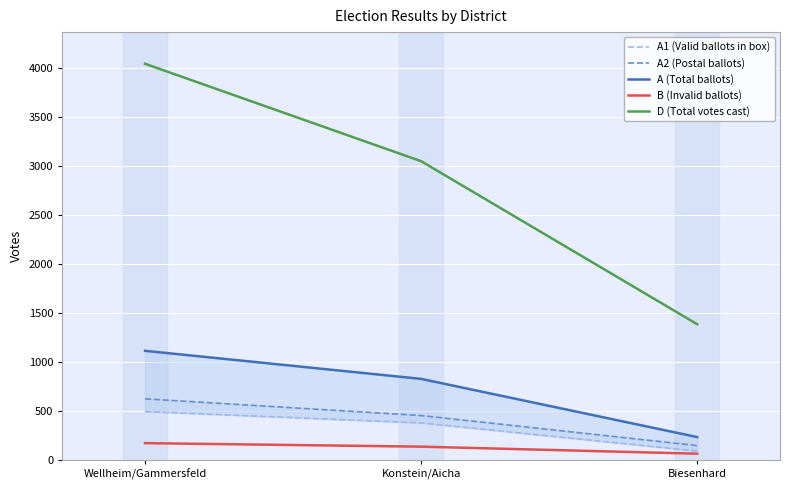

The A1 (Valid ballots in box) series shows 192 at Konstein/Aicha. True or false?

False